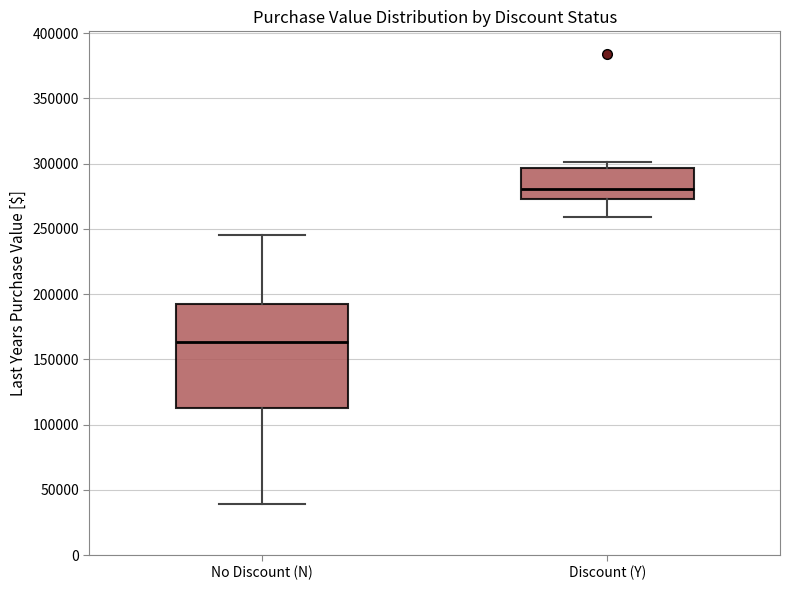

Comparing the boxes themselves (not the whiskers), which one is the tallest?

No Discount (N)